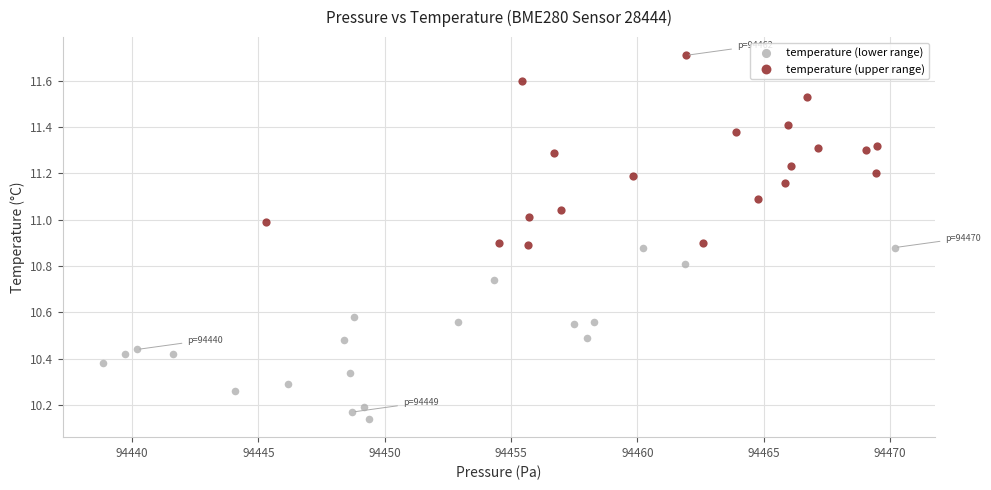

Which series contains the highest Y value?

temperature (upper range)